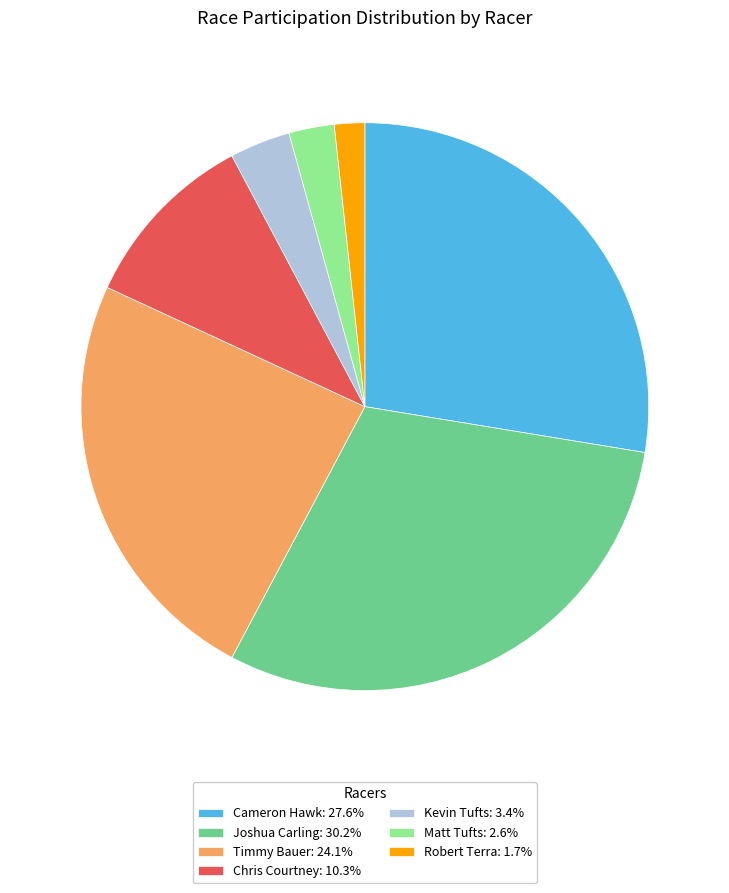

Does Kevin Tufts: 3.4% represent more than half of the total?

No